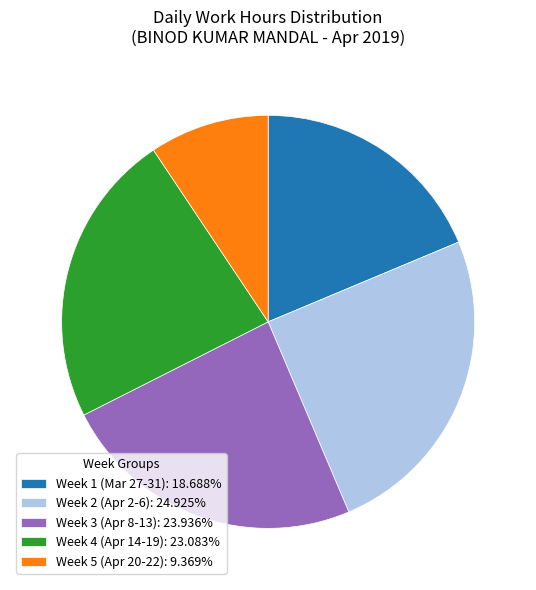

Is the sum of Week 4 (Apr 14-19): 23.083% and Week 5 (Apr 20-22): 9.369% greater than half?

No